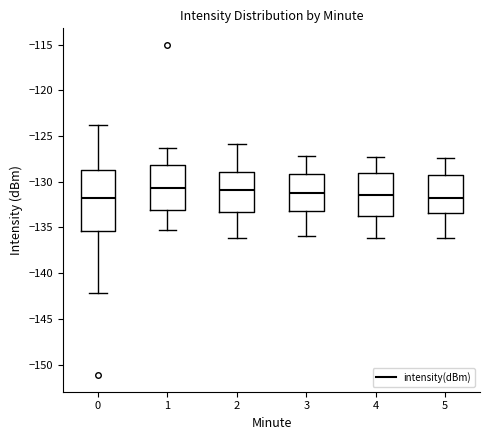

Reading left to right, transcribe this box plot: for each box, give where its median line is, the range the box spans, and where its two whiskers end, as read against the y-axis. The values are not printed on the chart, so give them approximately, as read against the axis.

0: median -131.5, box -135.5 to -128.5, whiskers -142.0 to -124.0
1: median -130.5, box -133.0 to -128.0, whiskers -135.5 to -126.5
2: median -131.0, box -133.5 to -129.0, whiskers -136.0 to -126.0
3: median -131.0, box -133.0 to -129.0, whiskers -136.0 to -127.0
4: median -131.5, box -133.5 to -129.0, whiskers -136.0 to -127.5
5: median -132.0, box -133.5 to -129.0, whiskers -136.0 to -127.5